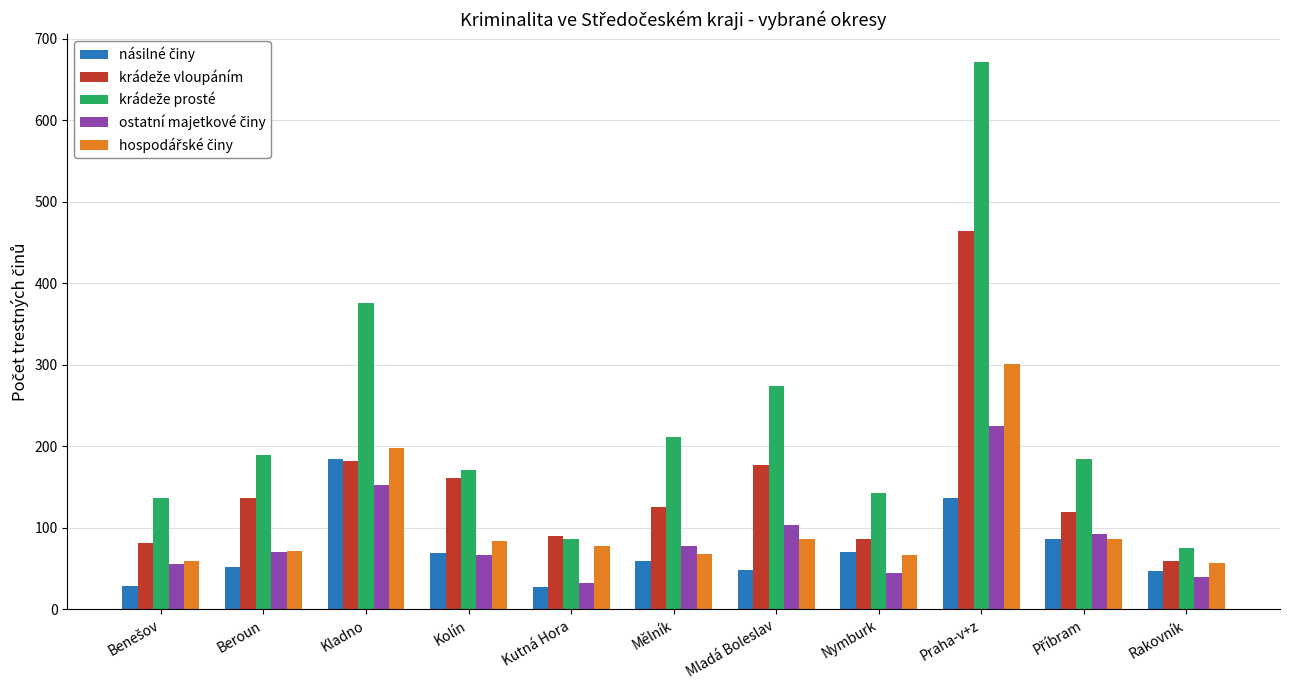

What is the maximum value shown in the chart?

672